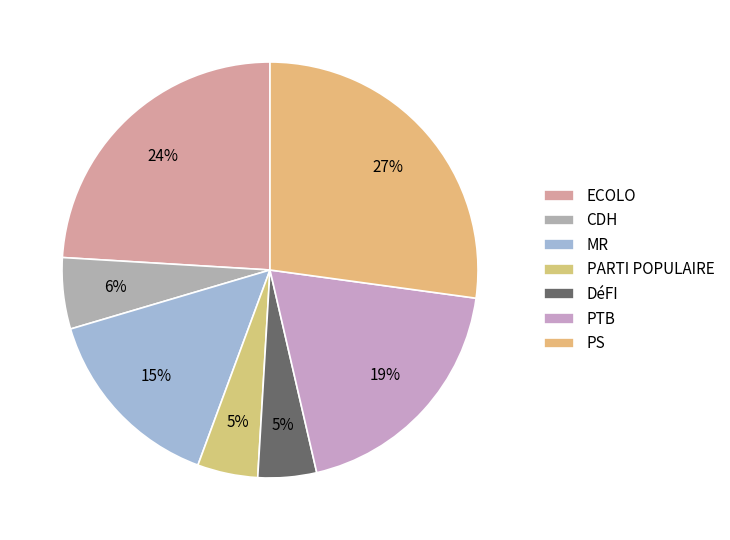

The DéFI slice represents 5% of the pie. True or false?

True